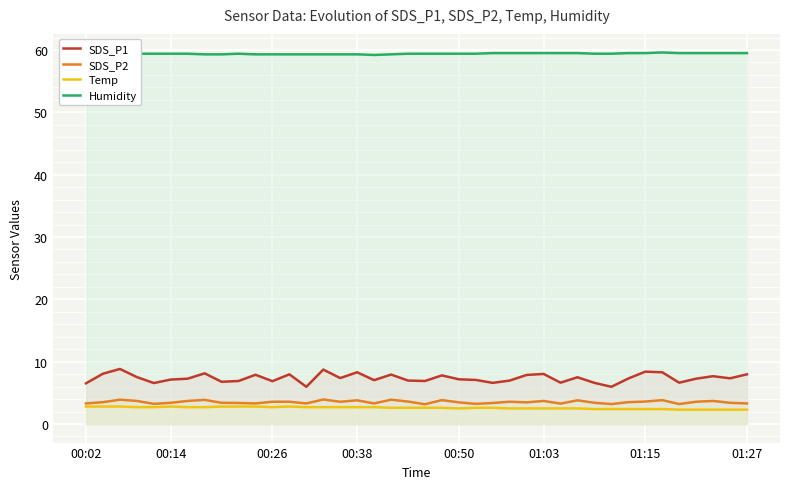

Is the value of SDS_P2 at 01:15 greater than the value of Temp at 00:14?

Yes